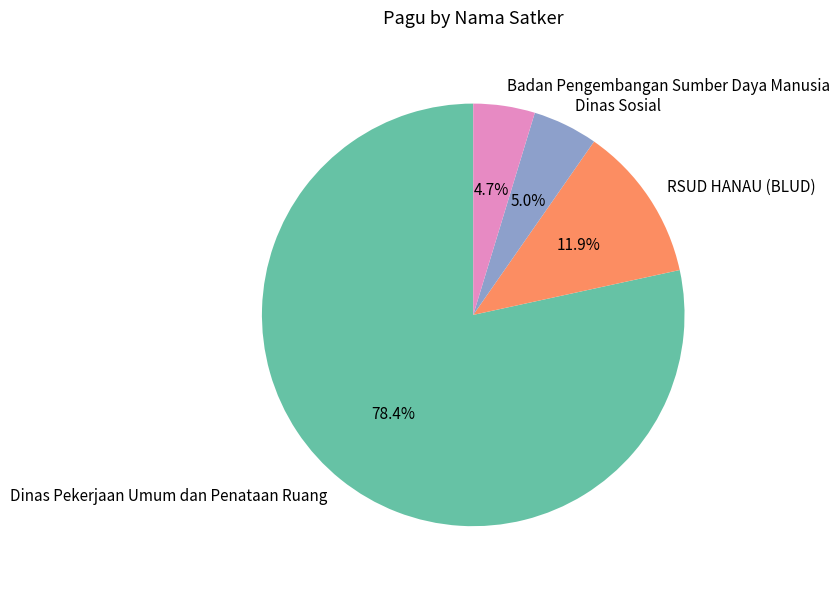

What is the largest slice in the pie chart?

Dinas Pekerjaan Umum dan Penataan Ruang